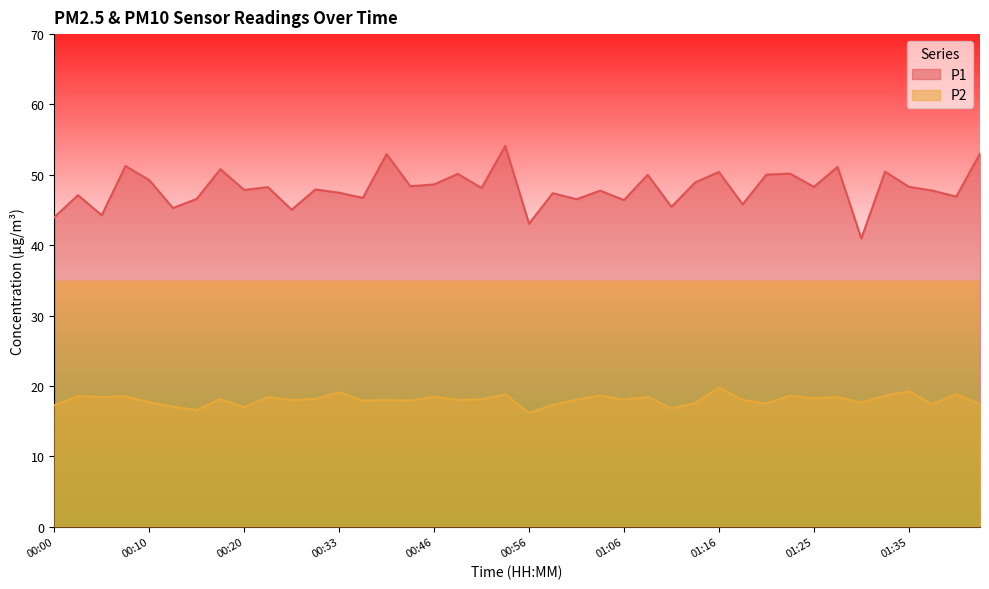

Which series has the widest spread of values?

P1